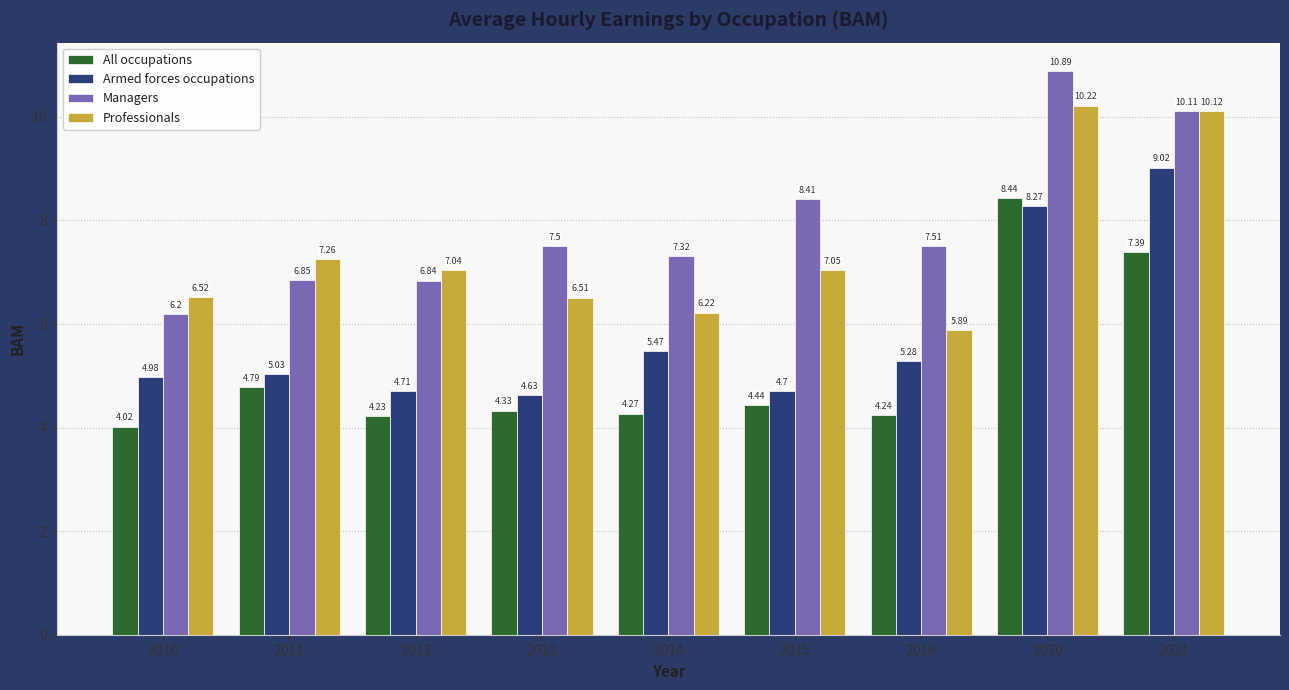

Rank the series at 2010 from highest to lowest value.

Professionals, Managers, Armed forces occupations, All occupations